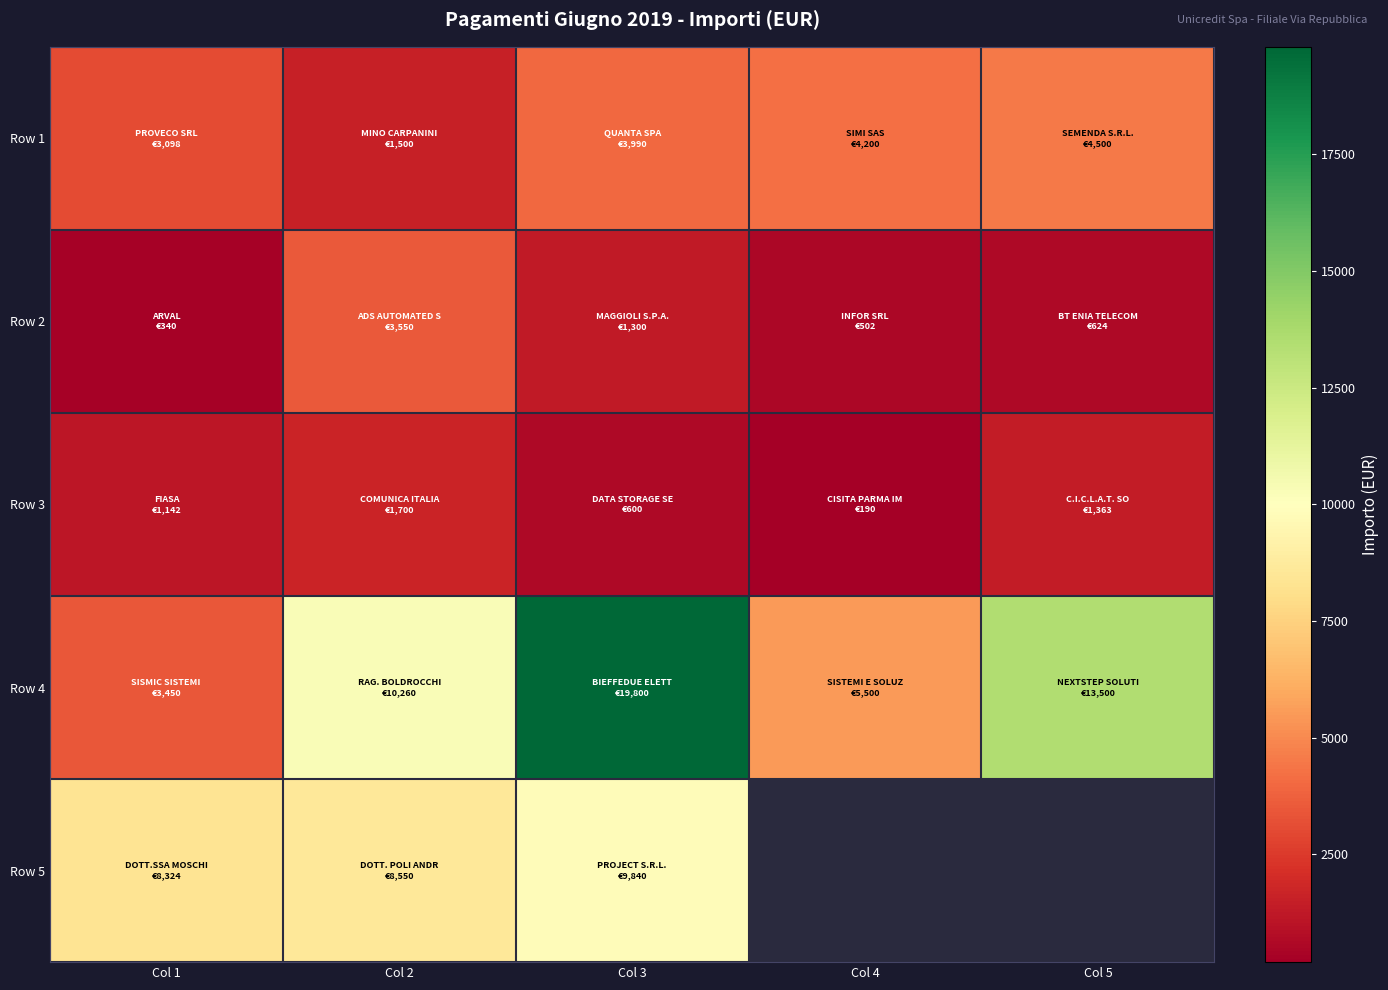

True or false: Row 1 has a value of 3098.0 at Col 1.

True